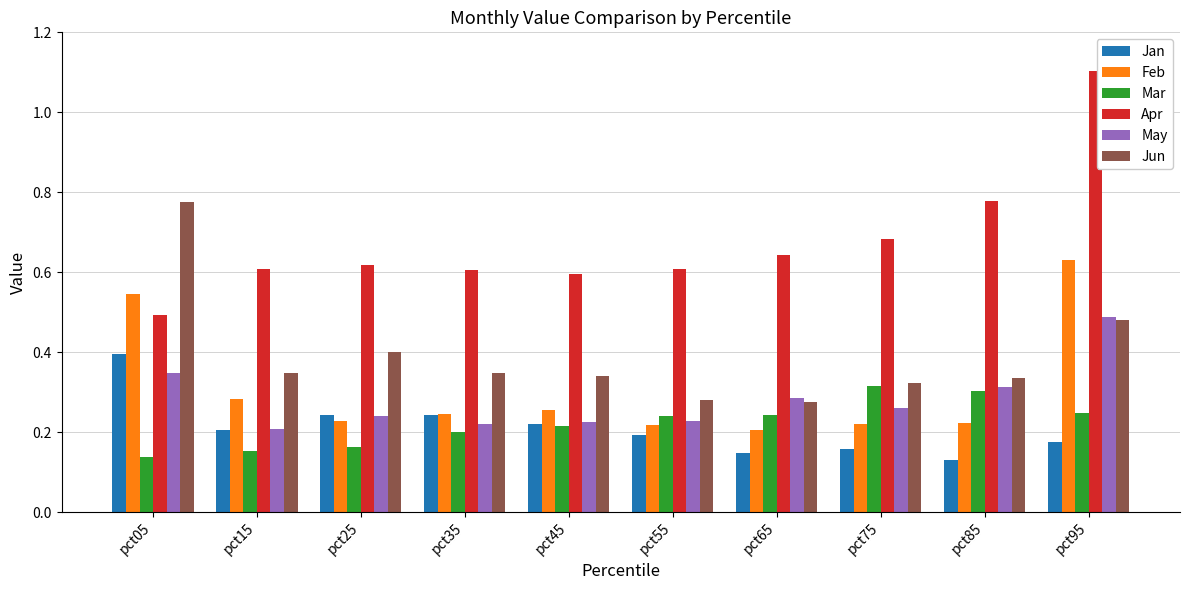

Which series changed the most between pct55 and pct95?

Apr